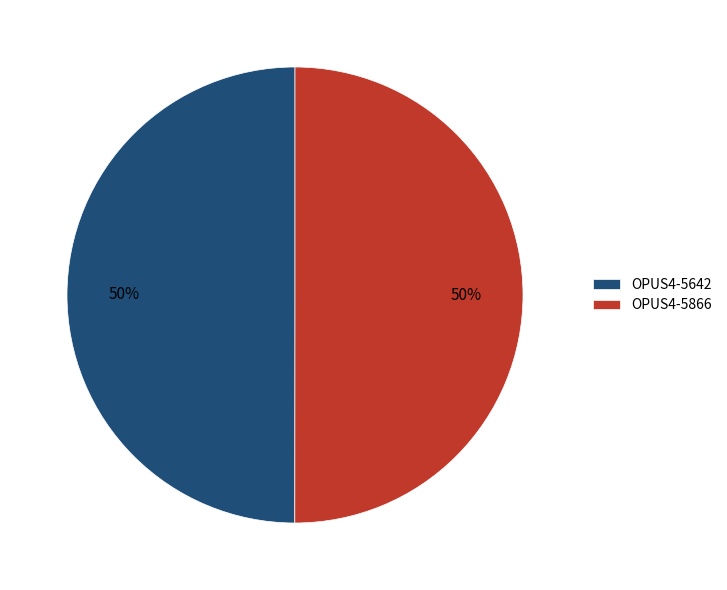

How many slices are in this pie chart?

2